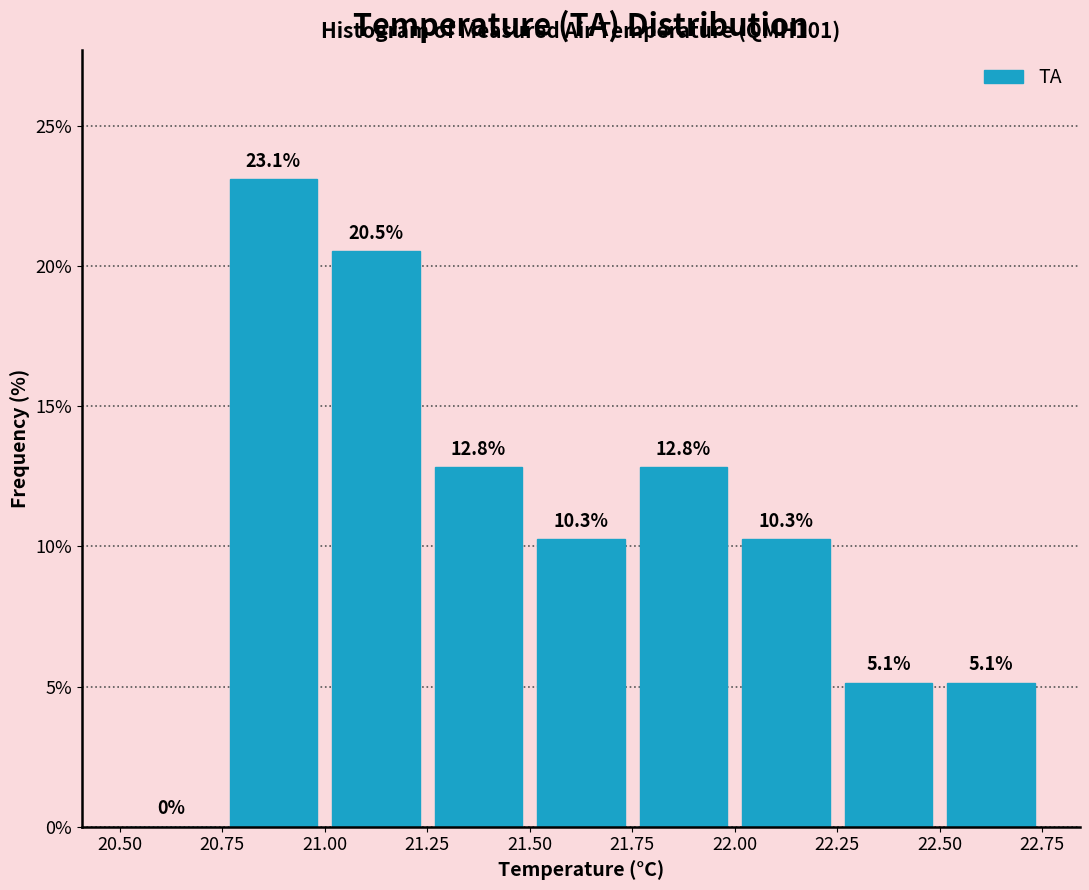

Over which range of the x-axis is the bar tallest?

20.75 to 21.00